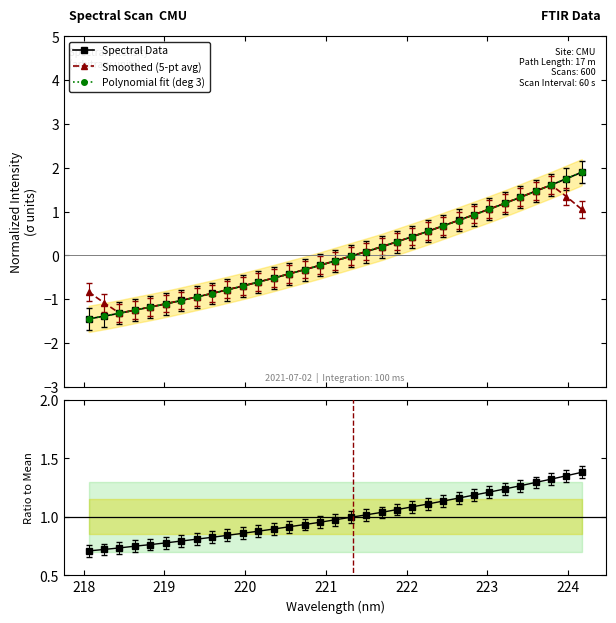

What is the lowest value of the Smoothed (5-pt avg) series?

-1.3